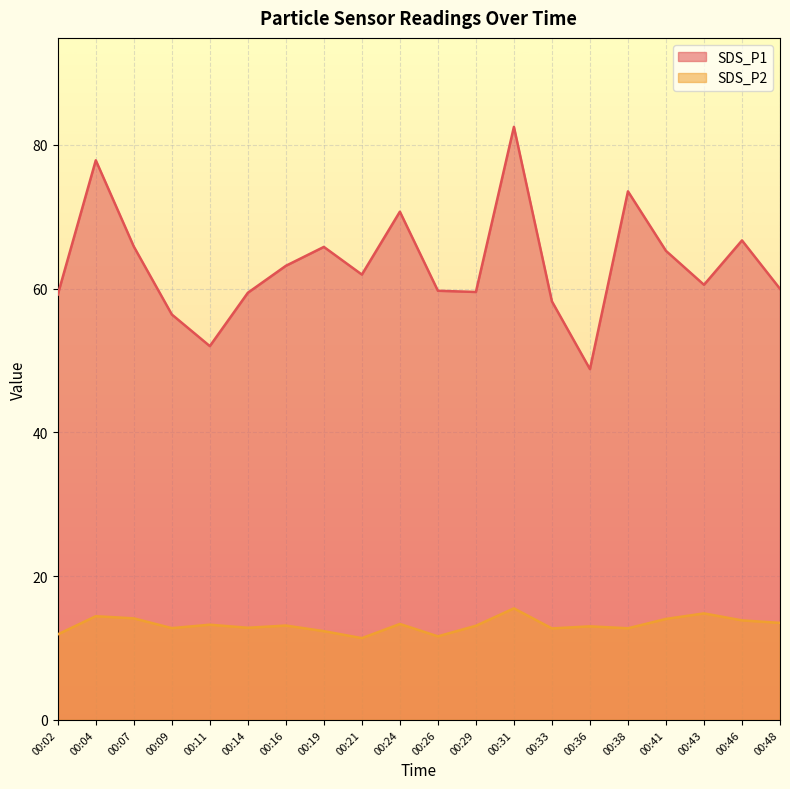

What is the sum of the SDS_P2 values at 00:43 and 00:41?

28.9